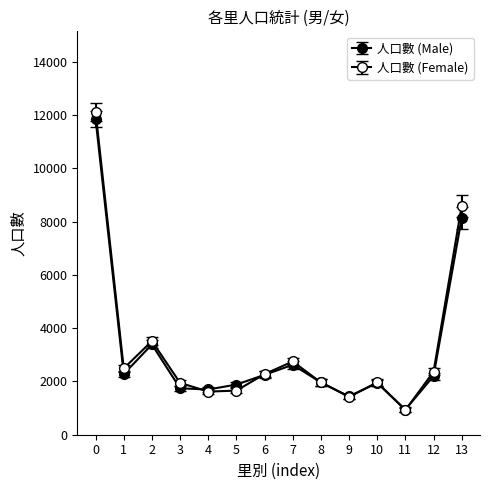

How many lines are shown in the chart?

2